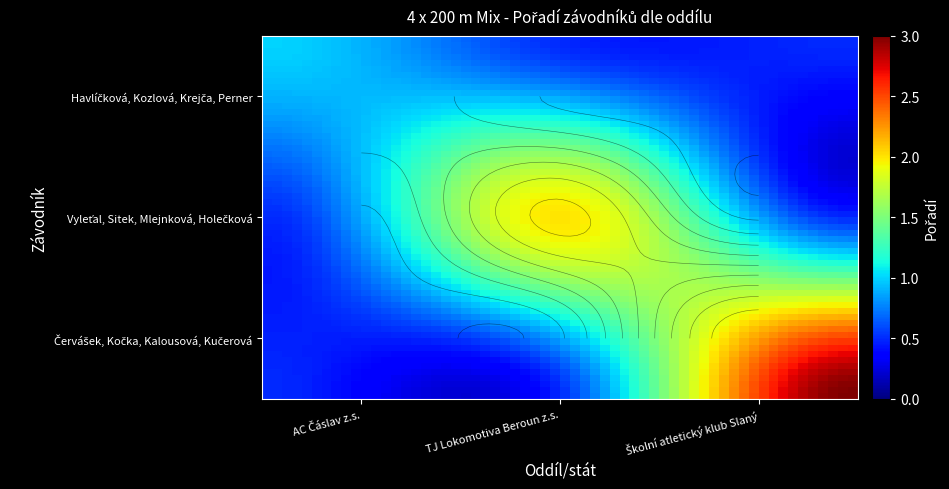

Count the Vyleťal, Sitek, Mlejnková, Holečková values in the range 0 to 2.

3